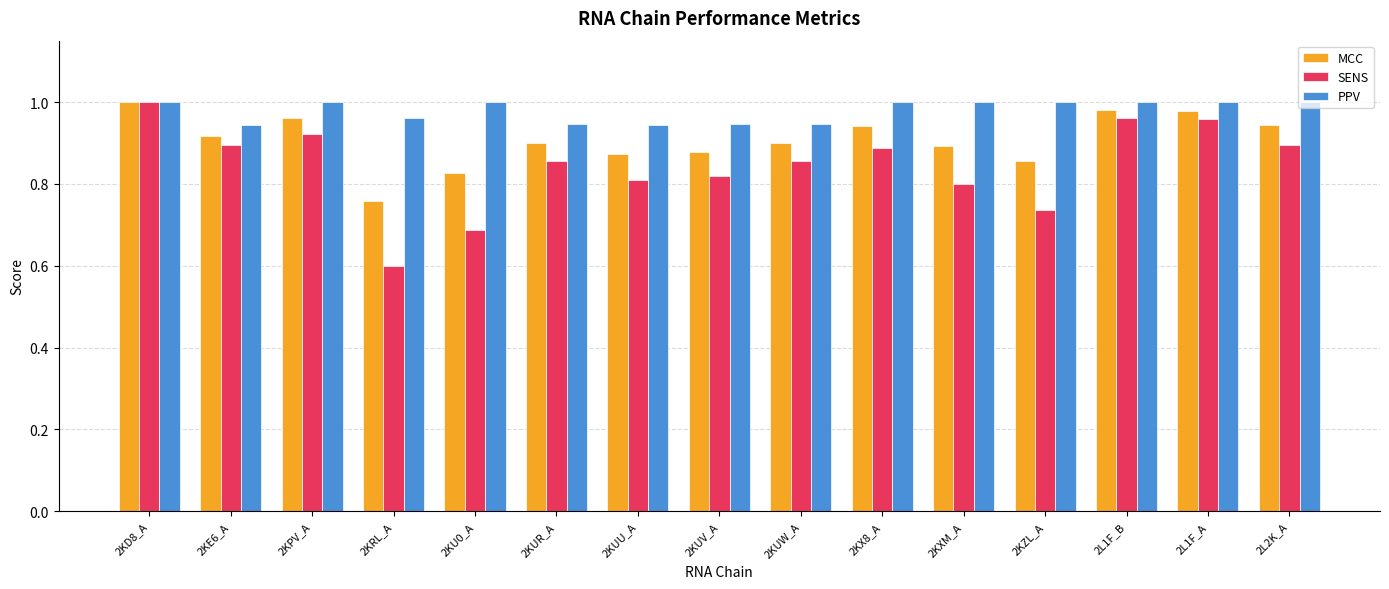

List the series in order of their overall mean, lowest first.

SENS, MCC, PPV